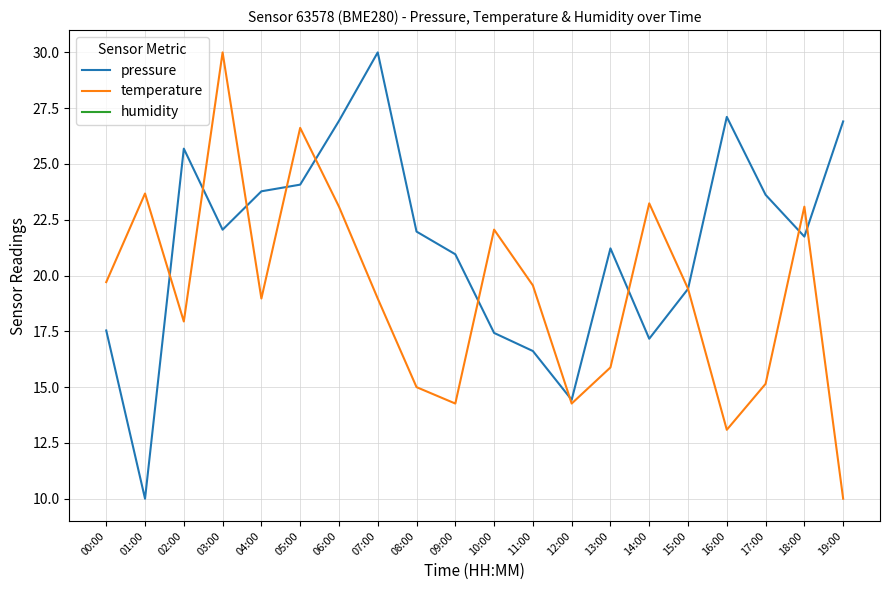

What is the label of the 1st point from the left?

00:00